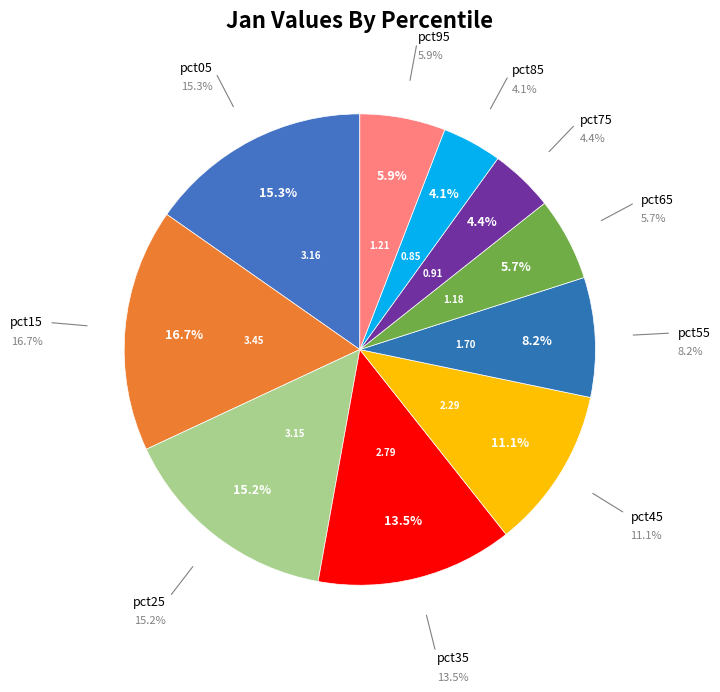

The pct55 slice represents 8% of the pie. True or false?

True